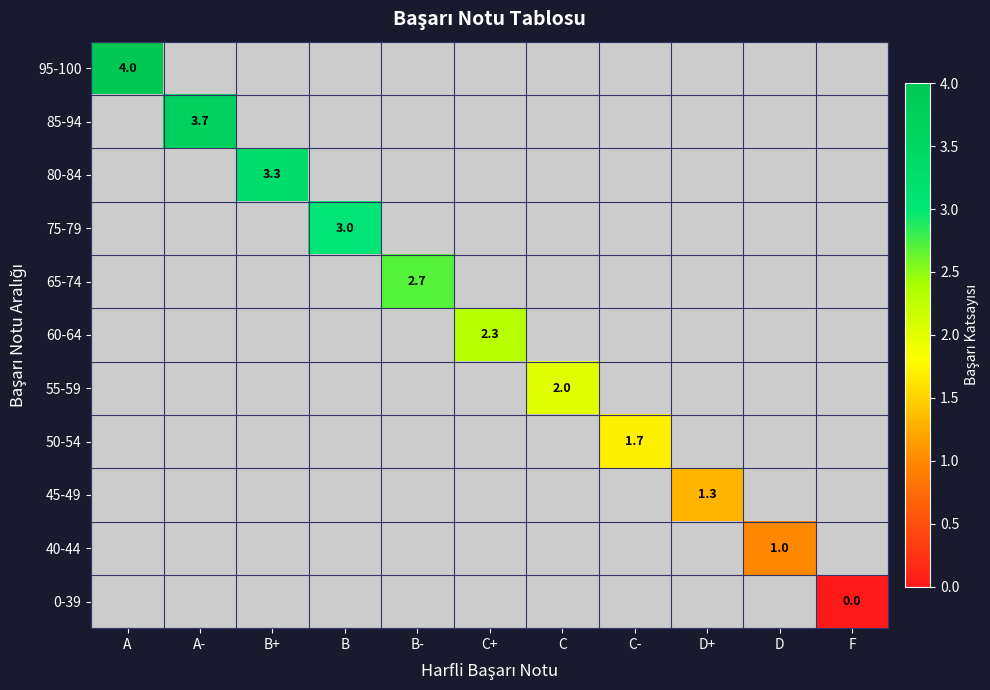

The value of 40-44 at D is 0.3. True or false?

False